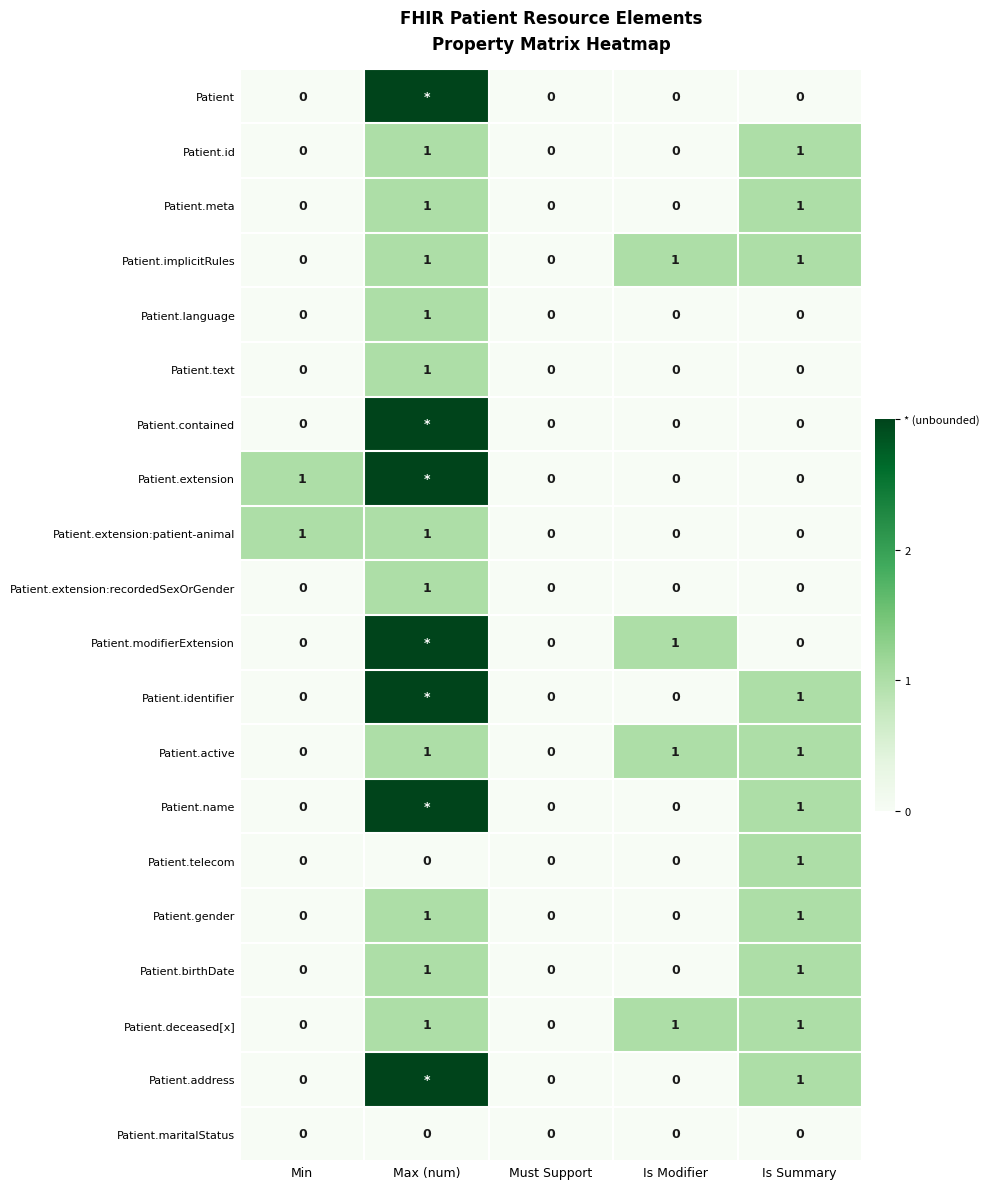

What is the sum of all Patient.deceased[x] values?

3